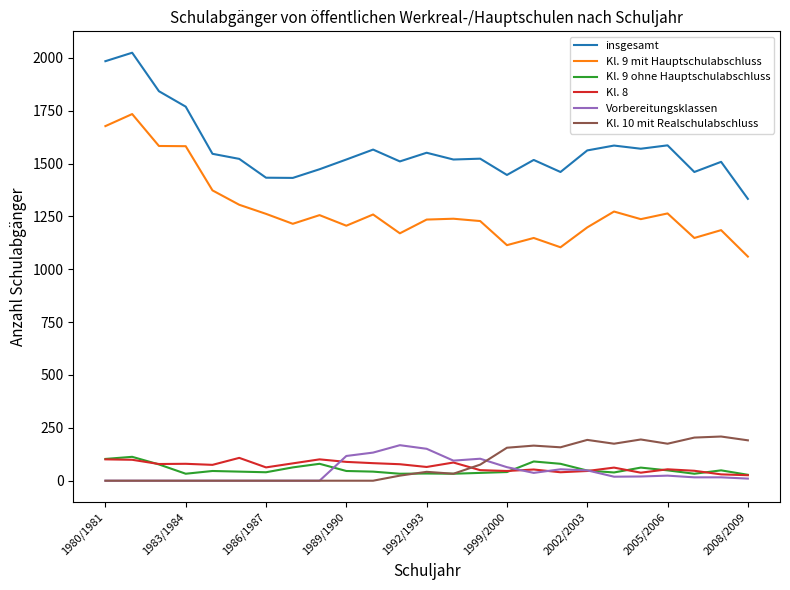

True or false: insgesamt and Kl. 9 mit Hauptschulabschluss cross at least once.

False